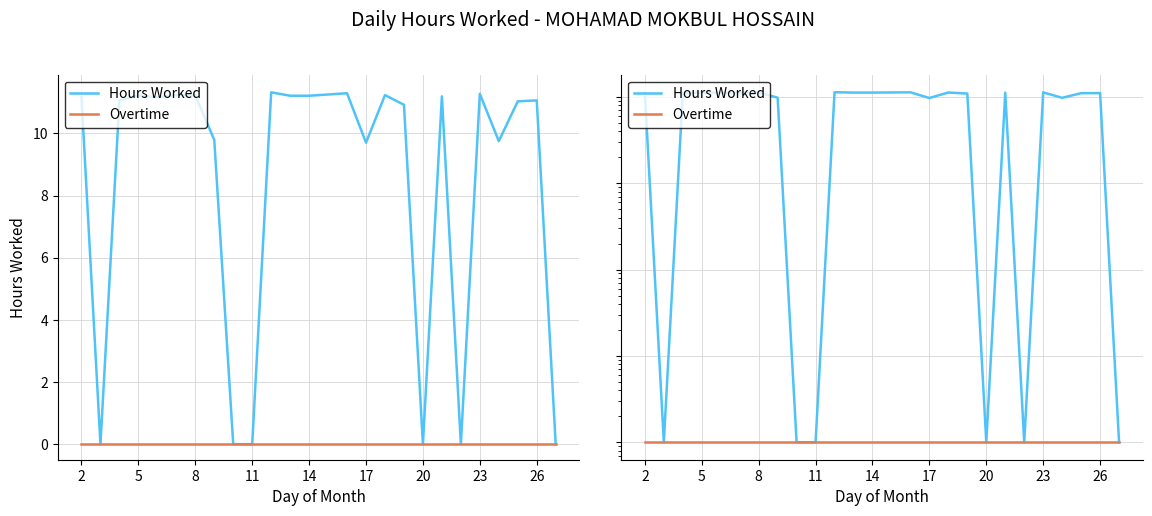

True or false: Hours Worked and Overtime cross at least once.

False